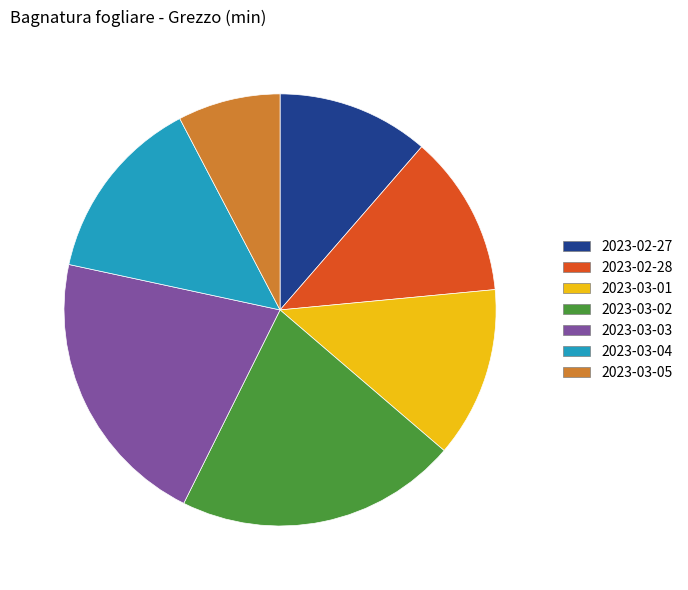

Which slice is the smallest?

2023-03-05